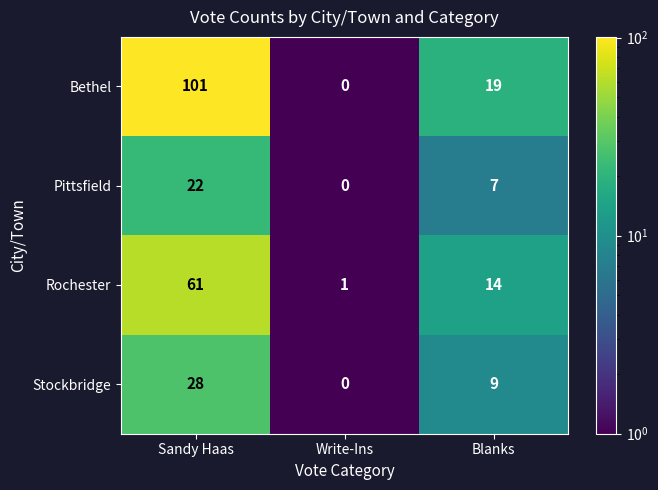

Read the Bethel value at Sandy Haas.

101